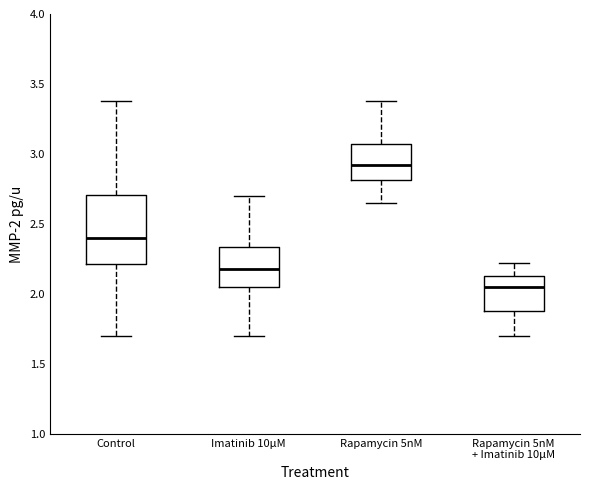

Comparing the boxes themselves (not the whiskers), which one is the tallest?

Control